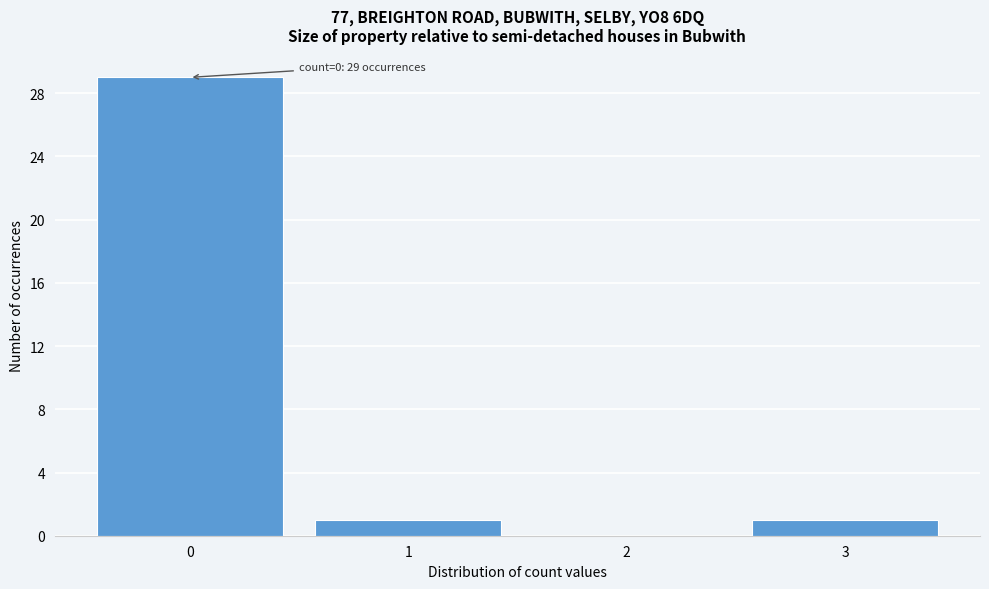

Which range on the x-axis has the tallest bar?

-0.5 to 0.5